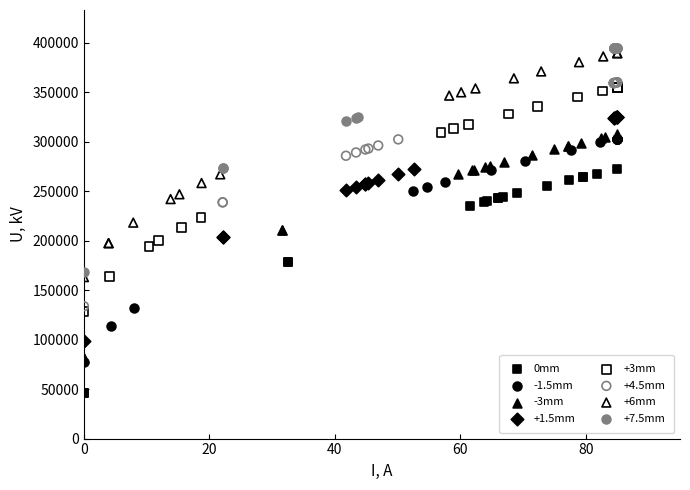

Which series contains the lowest Y value?

0mm